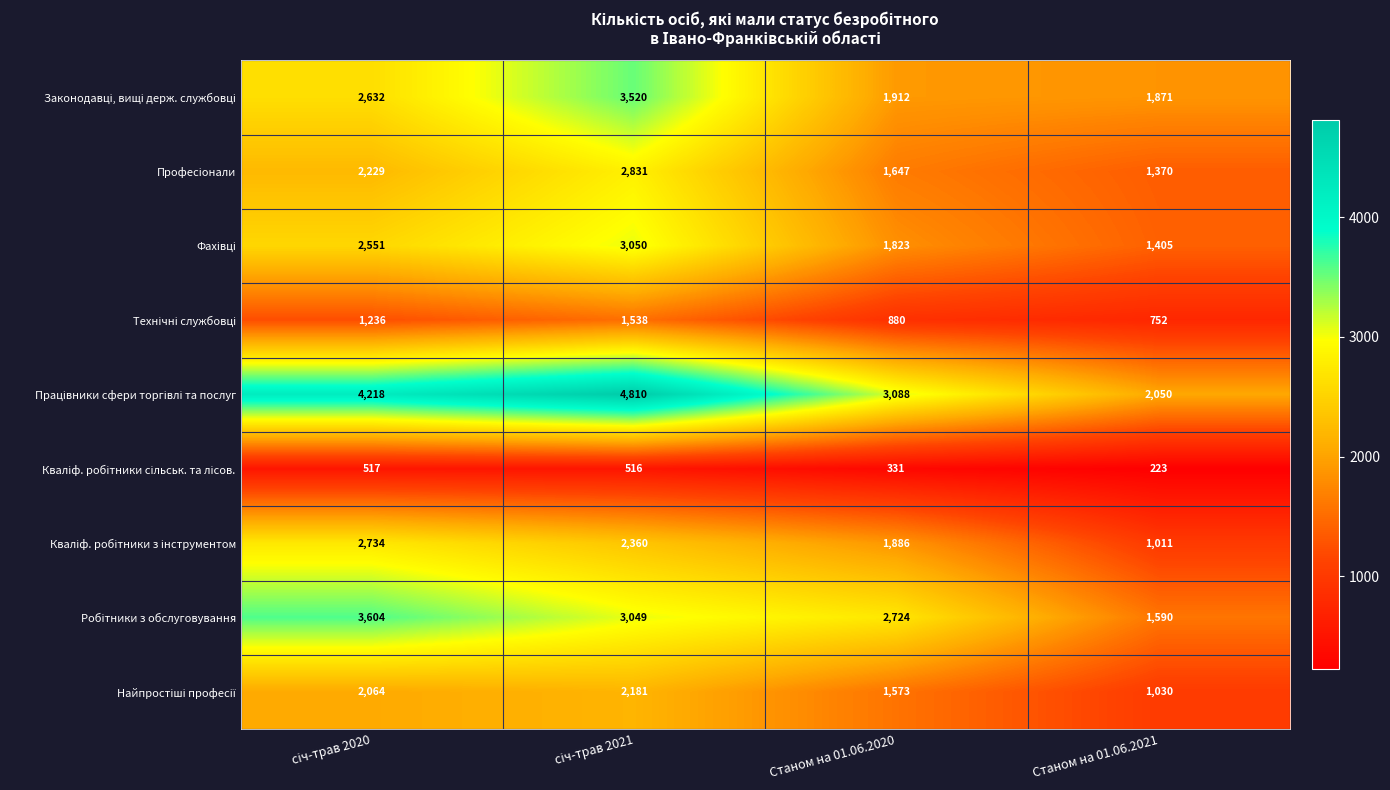

Which label corresponds to the smallest value in the chart?

Станом на 01.06.2021